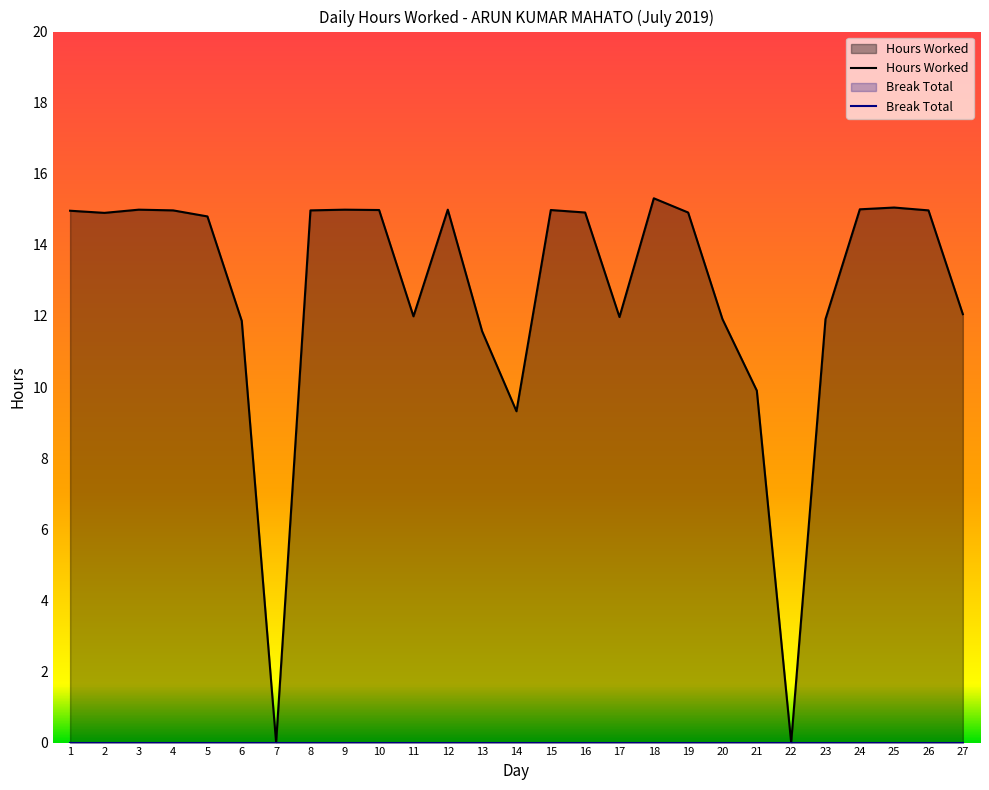

True or false: the data has more than 1 interior local peaks.

True